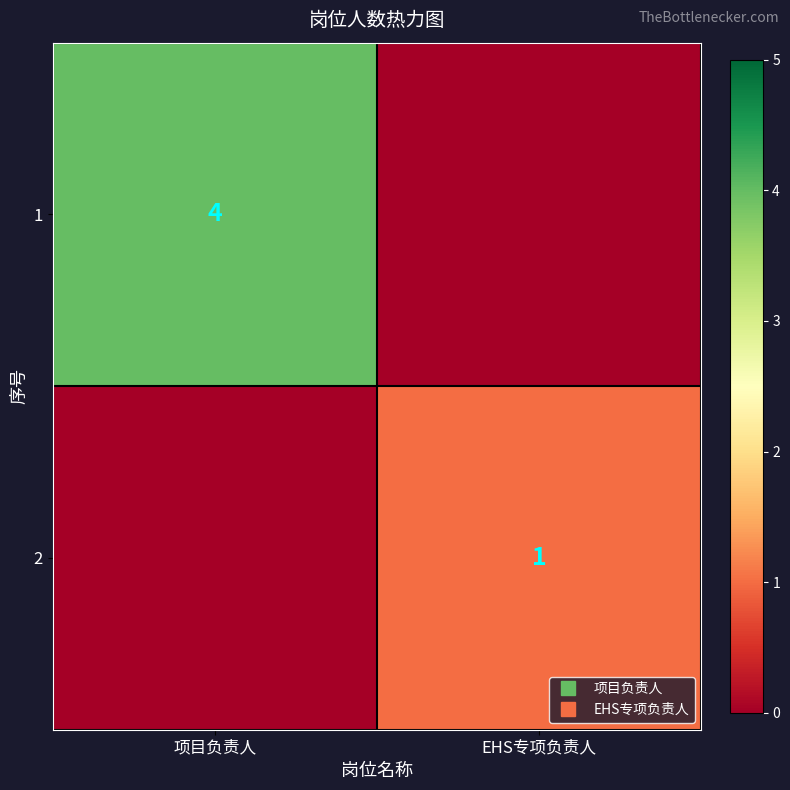

At which label is 2 closest to 0?

项目负责人